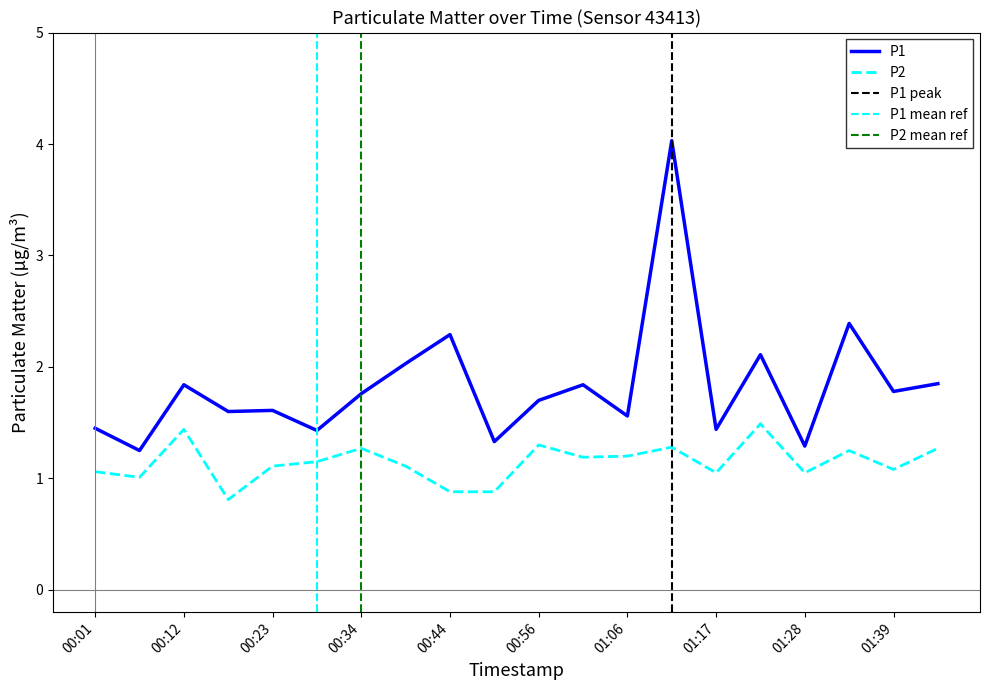

Reading left to right, list all the values displayed in this chart.

P1: 1.4	1.2	1.8	1.6	1.6	1.4	1.8	2.0	2.3	1.3	1.7	1.8	1.6	4.0	1.4	2.1	1.3	2.4	1.8	1.9
P2: 1.1	1.0	1.4	0.8	1.1	1.1	1.3	1.1	0.9	0.9	1.3	1.2	1.2	1.3	1.1	1.5	1.1	1.2	1.1	1.3